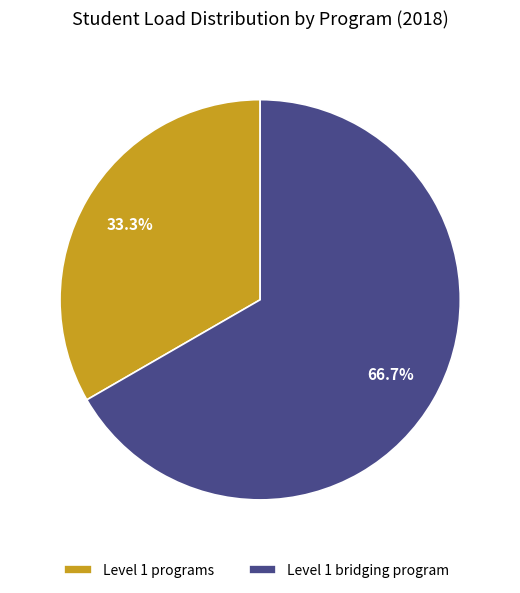

Which category has the biggest portion of the pie?

Level 1 bridging program